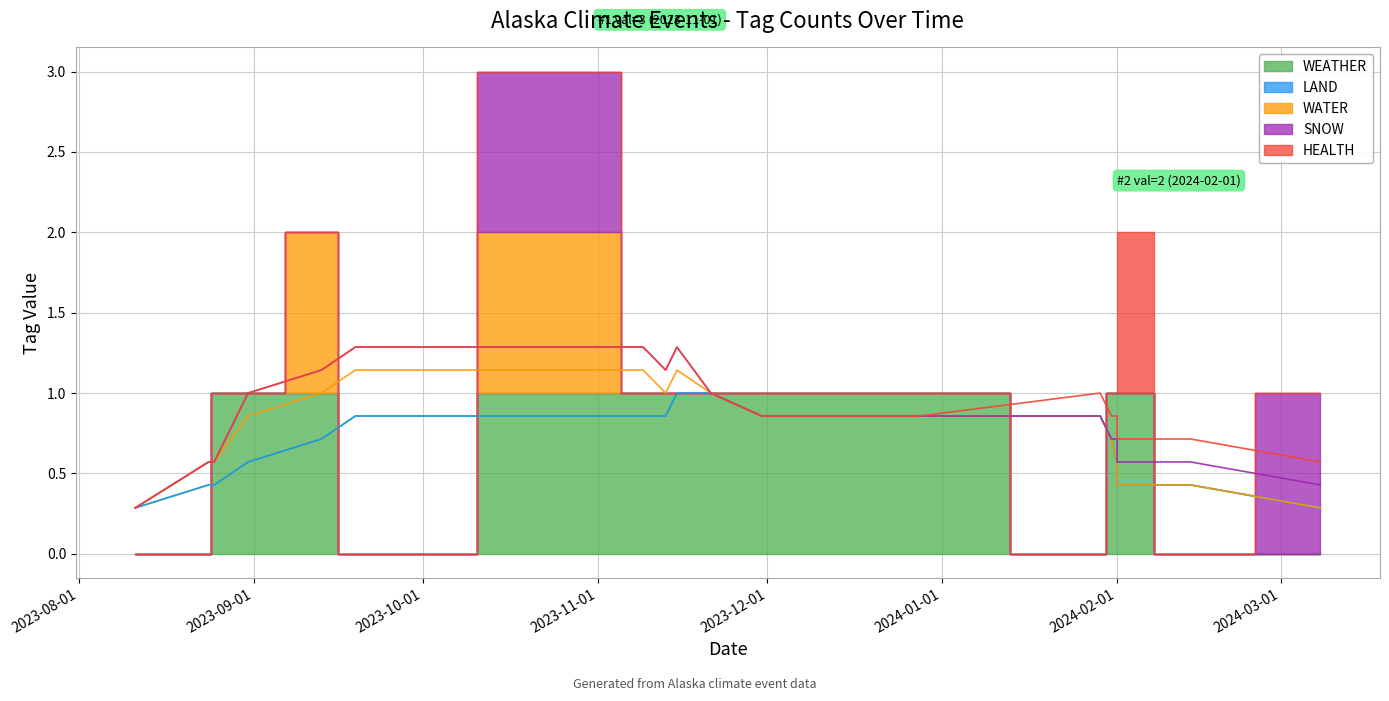

The WEATHER series shows 1 at 2024-02-01. True or false?

True